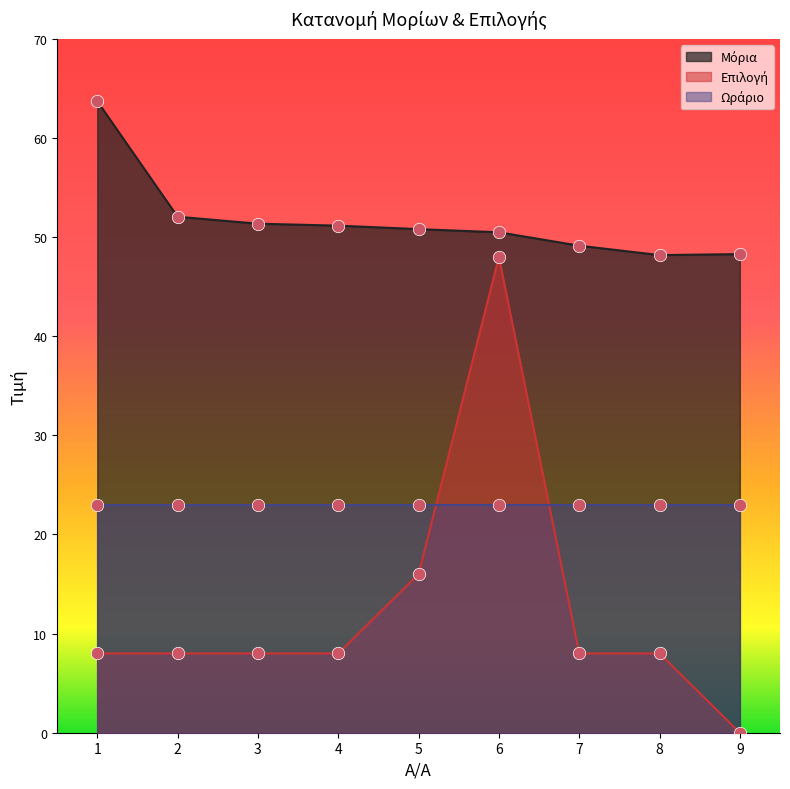

Is the value of Μόρια at 4 greater than the value of Επιλογή at 4?

Yes